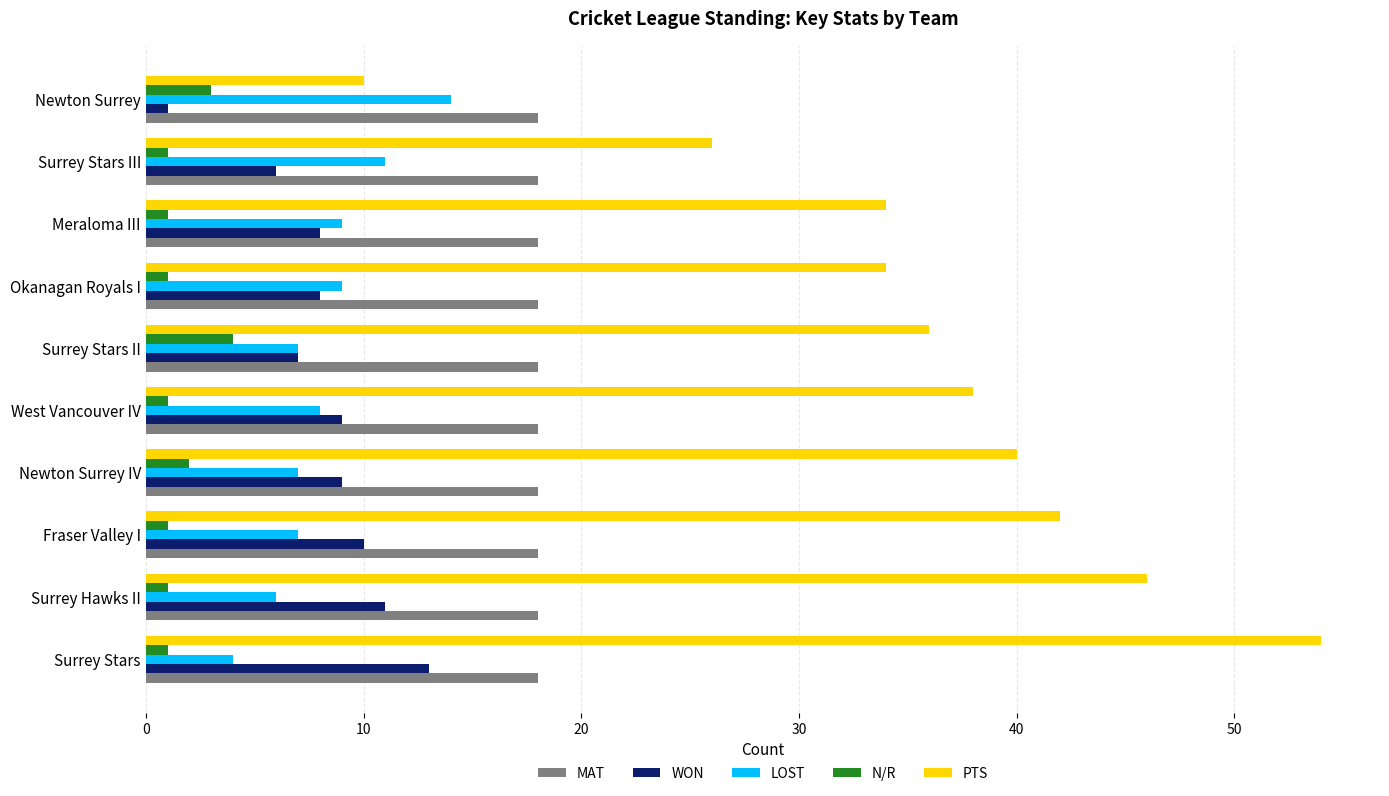

Which series has the widest spread of values?

PTS